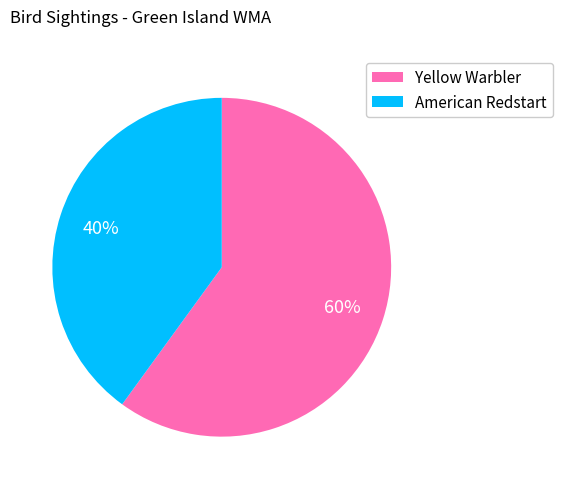

Which has a higher value, American Redstart or Yellow Warbler?

Yellow Warbler